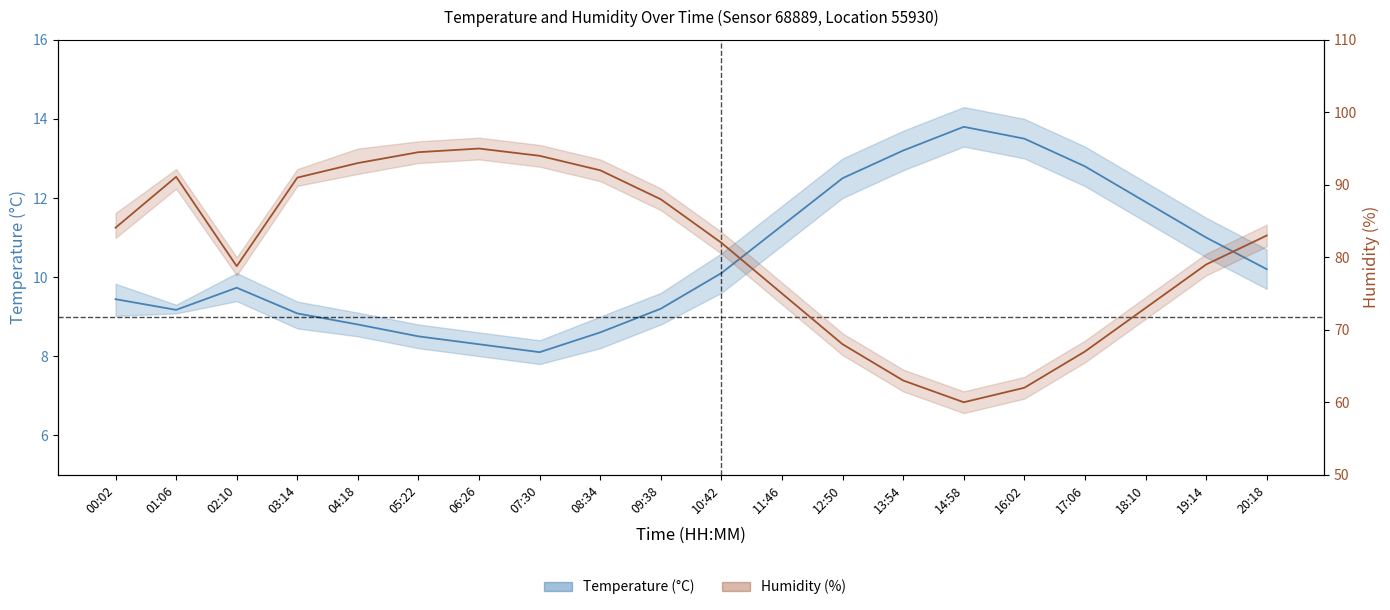

At which label is humidity closest to 77?

02:10